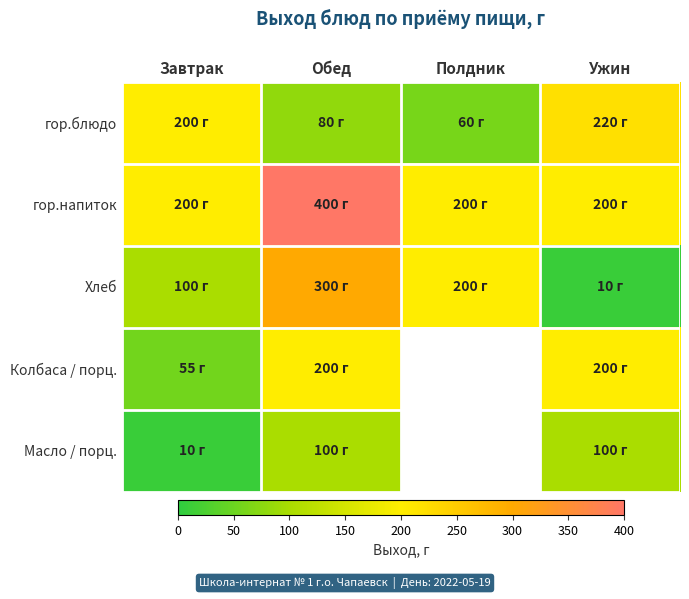

The value of Масло / порц. at Ужин is 100.0. True or false?

True